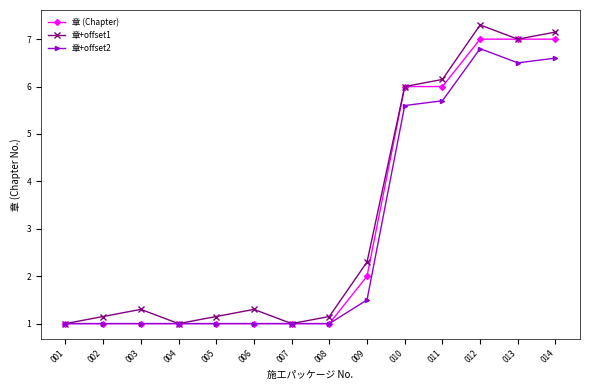

What is the value of the 章 (Chapter) point at the 9th from the left?

2.0